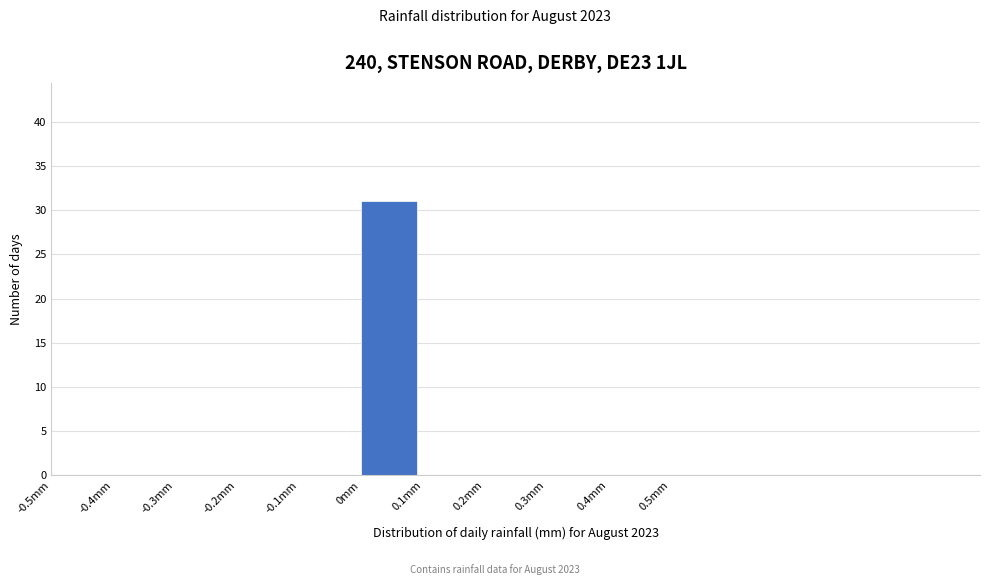

Which range on the x-axis has the tallest bar?

0.0 to 0.1